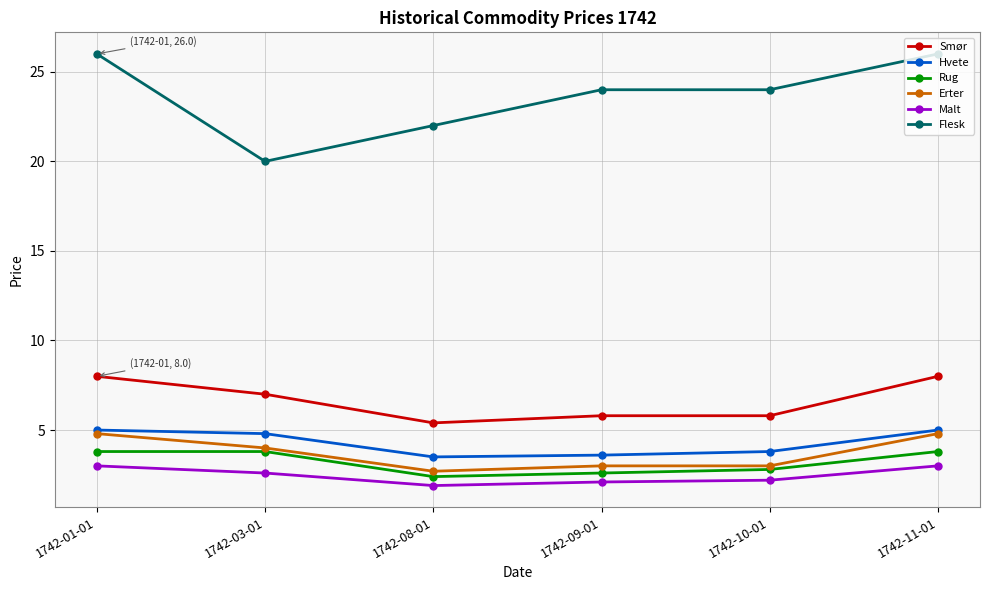

What are all the series names shown in the legend?

Smør, Hvete, Rug, Erter, Malt, Flesk